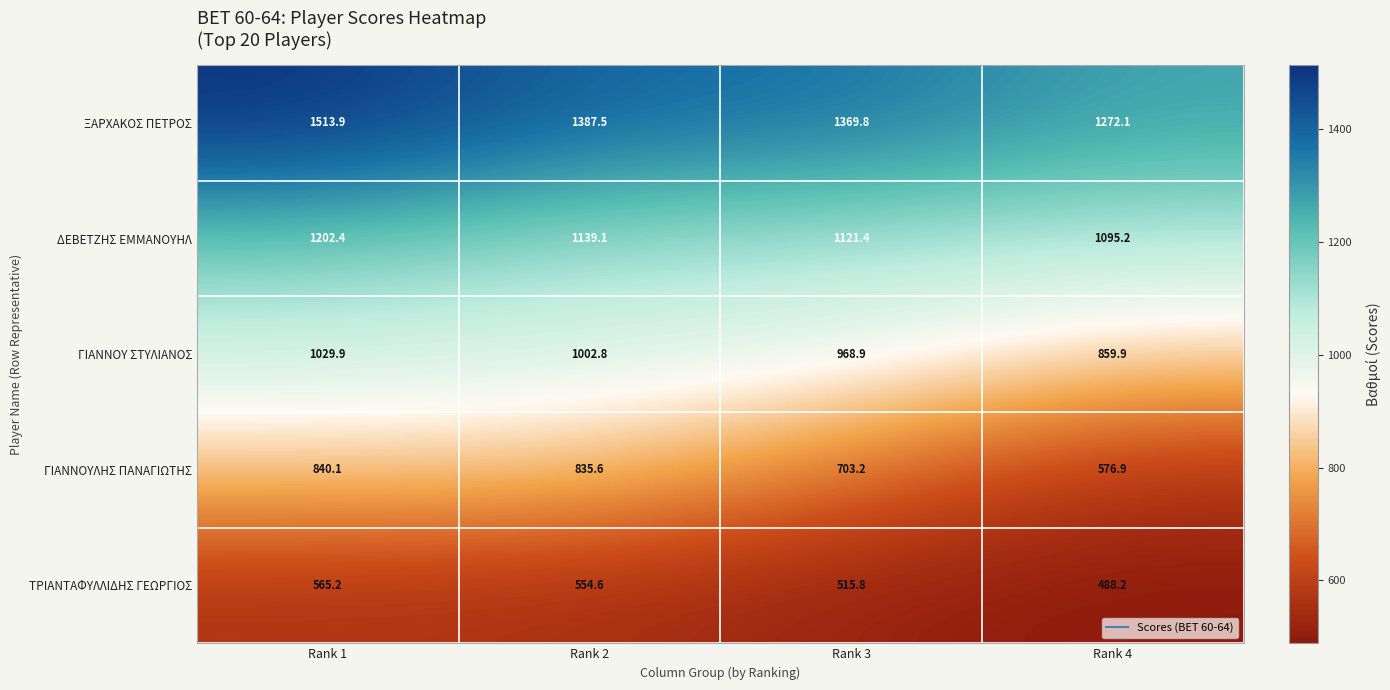

What is the difference between the ΔΕΒΕΤΖΗΣ ΕΜΜΑΝΟΥΗΛ values at Rank 3 and Rank 4?

26.2